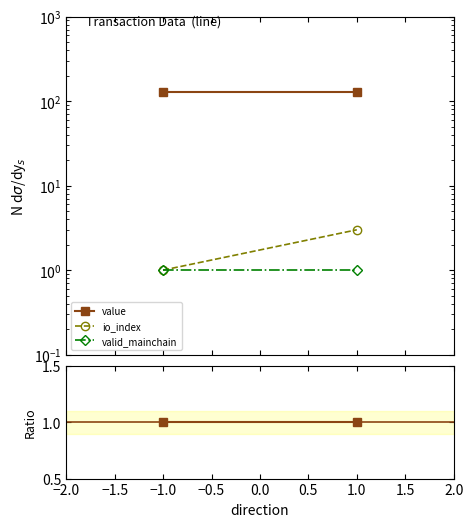

Is this an area chart (filled region under the line)?

No